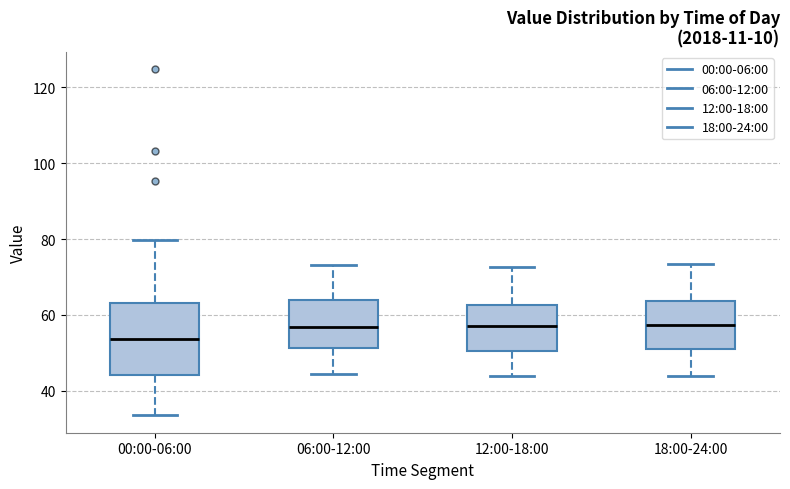

Where does the median line of the box for 12:00-18:00 sit on the y-axis? The values are not printed on the chart, so give them approximately, as read against the axis.

58